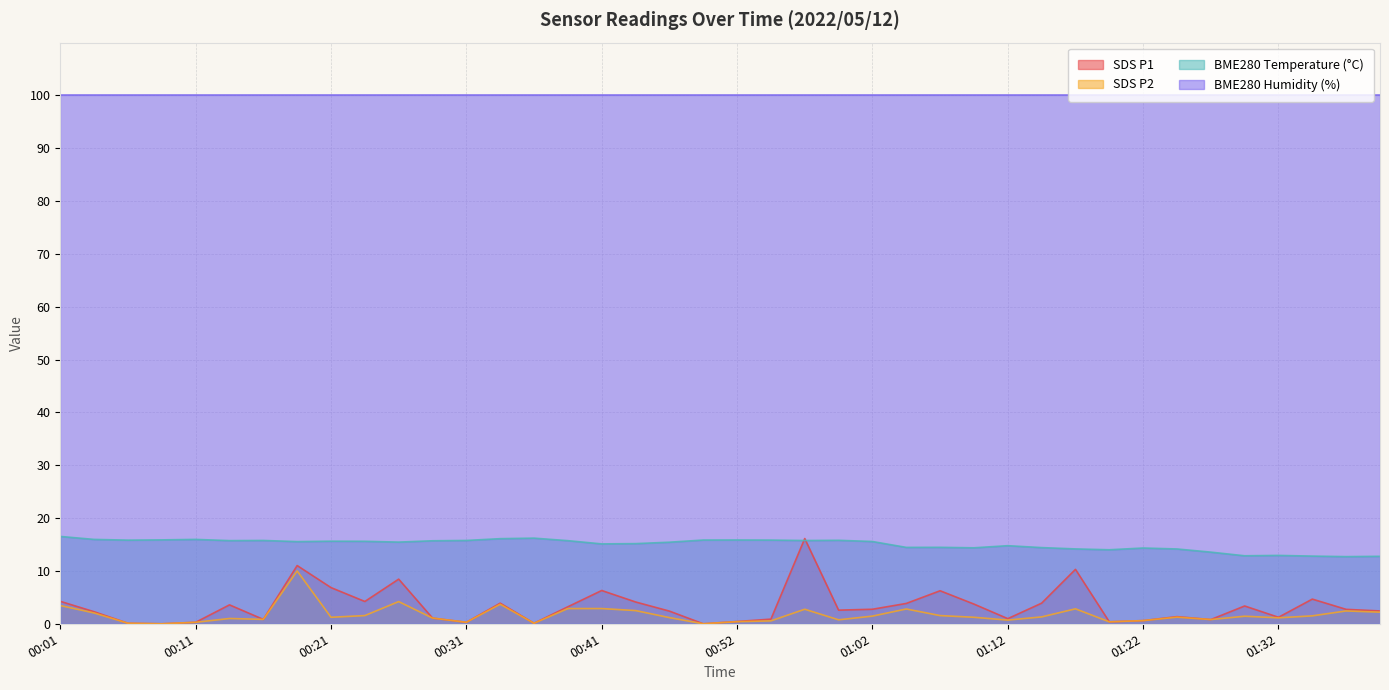

How many lines are shown in the chart?

4